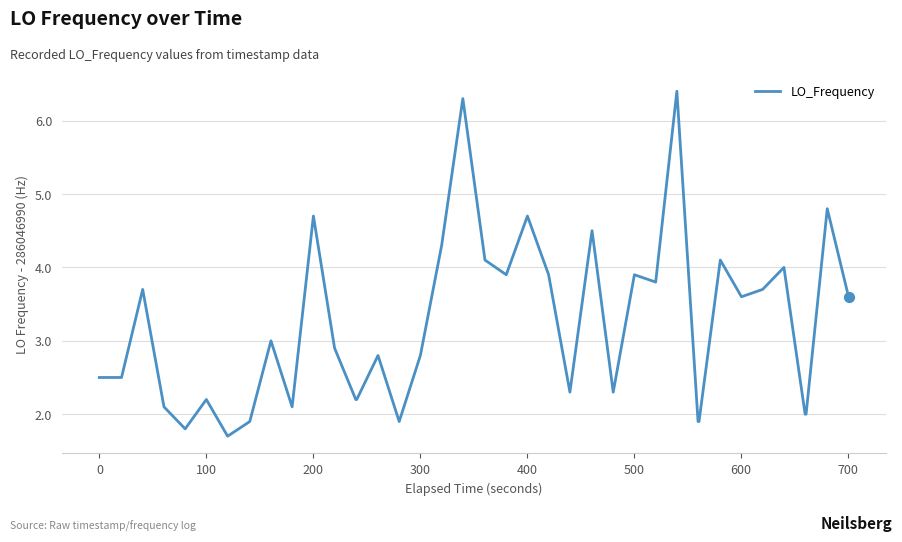

What is the difference between the maximum and minimum values?

4.7